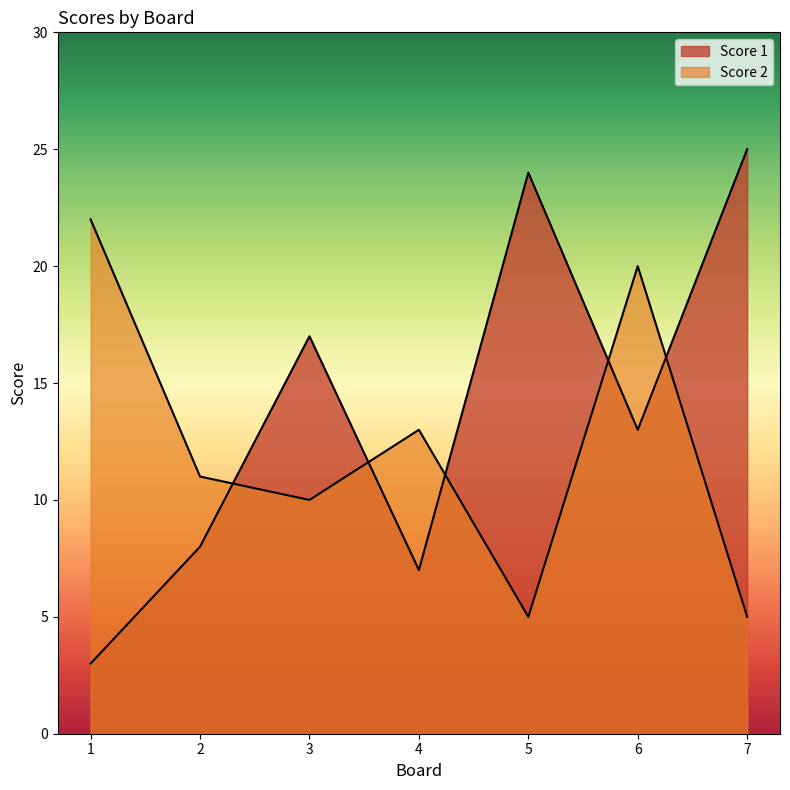

Is the value of Score 1 at 7 greater than the value of Score 2 at 1?

Yes